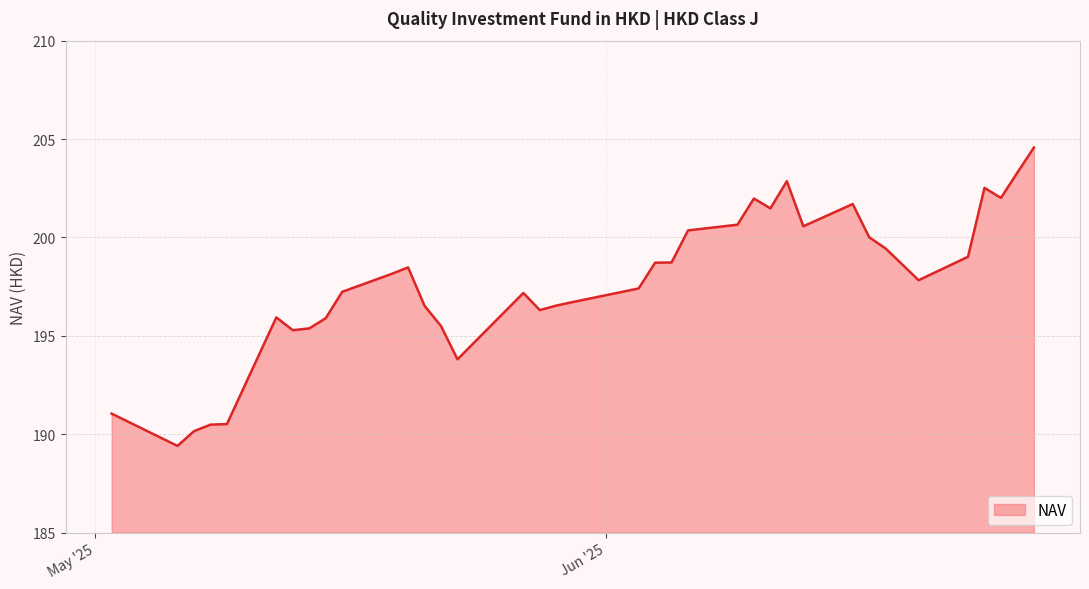

What is the greatest value displayed?

204.6